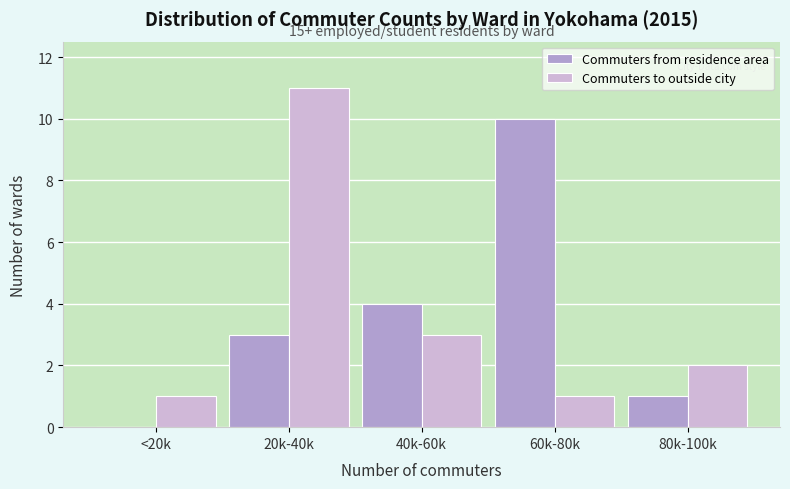

Reading left to right, transcribe all the data shown in this chart.

Commuters from residence area: <20k=0	20k-40k=3	40k-60k=4	60k-80k=10	80k-100k=1
Commuters to outside city: <20k=1	20k-40k=11	40k-60k=3	60k-80k=1	80k-100k=2